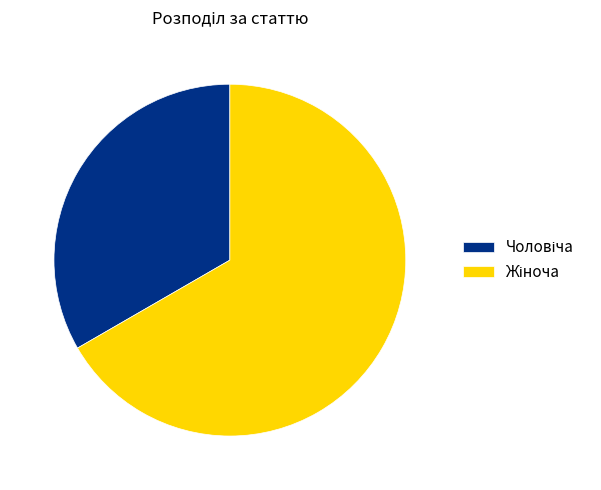

Is there a majority slice in this chart?

Yes